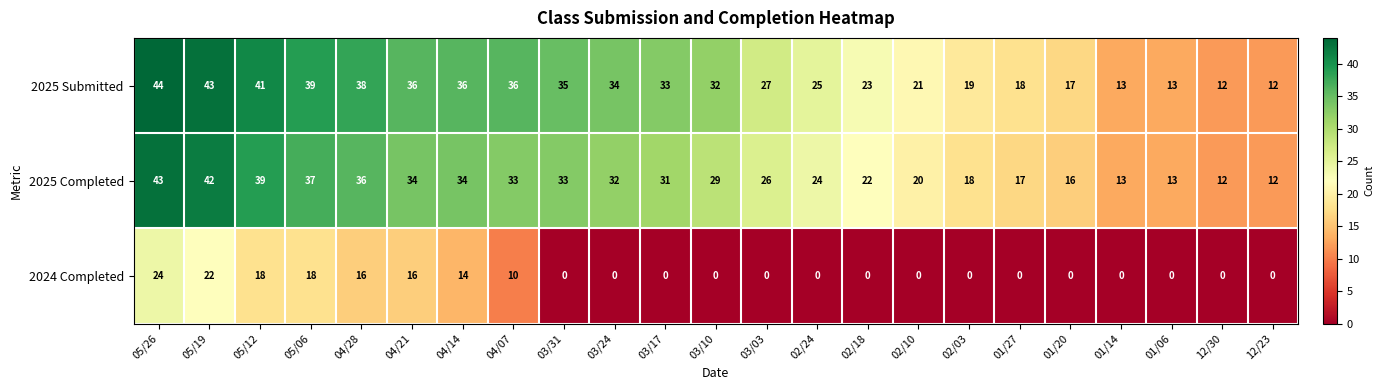

At which category does the chart reach its peak across all series?

05/26